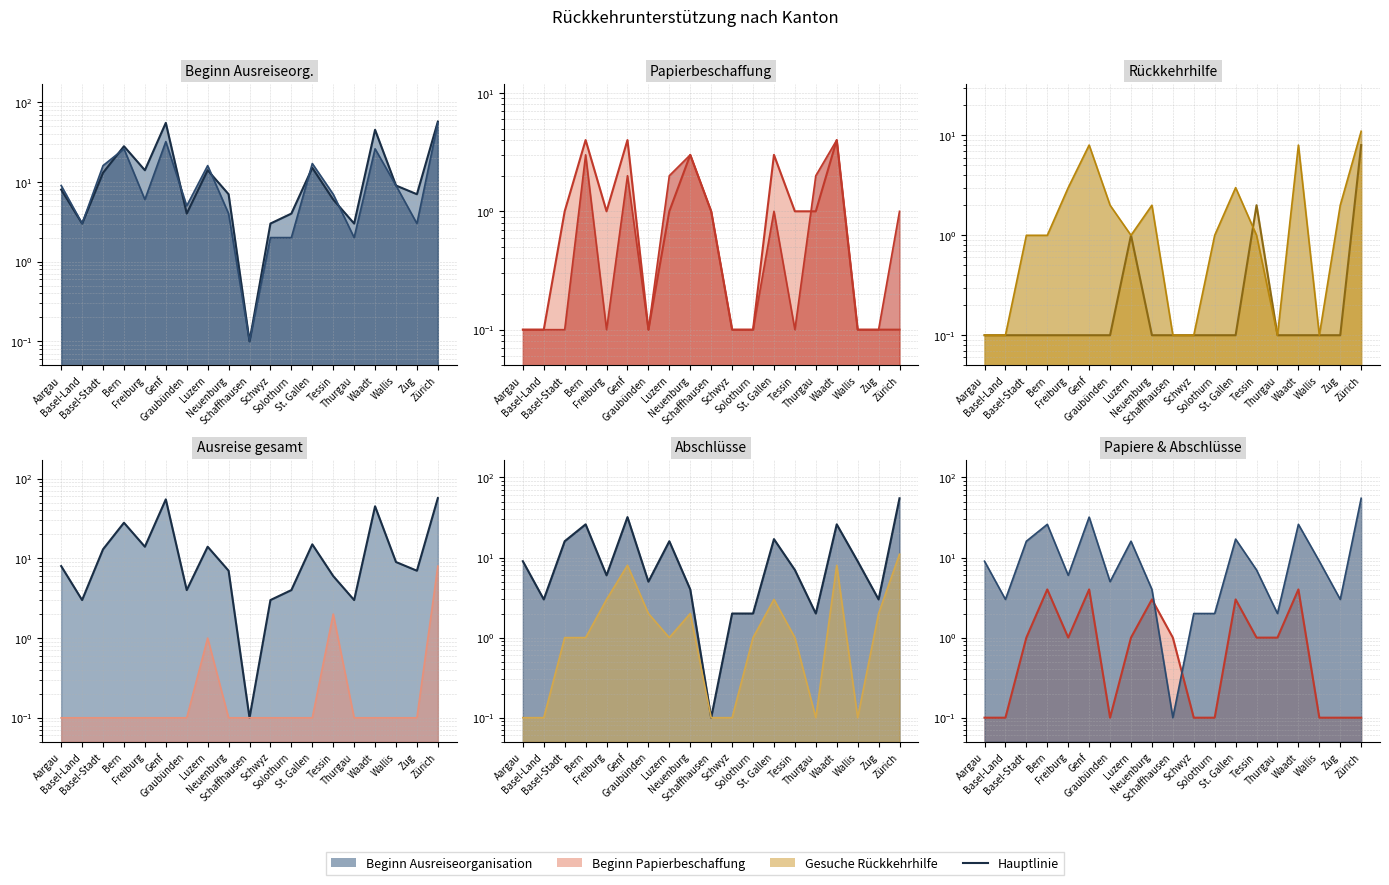

Where is Beginn Papierbeschaffung (line) nearest to the value 2?

Basel-Stadt